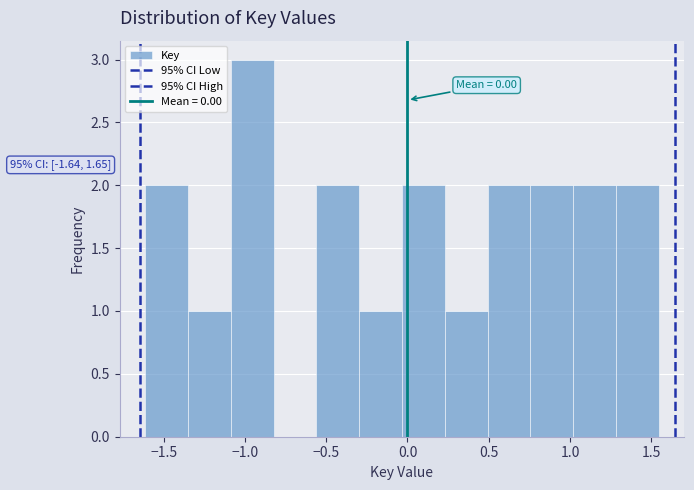

Over which range of the x-axis is the bar tallest?

-1.10 to -0.80